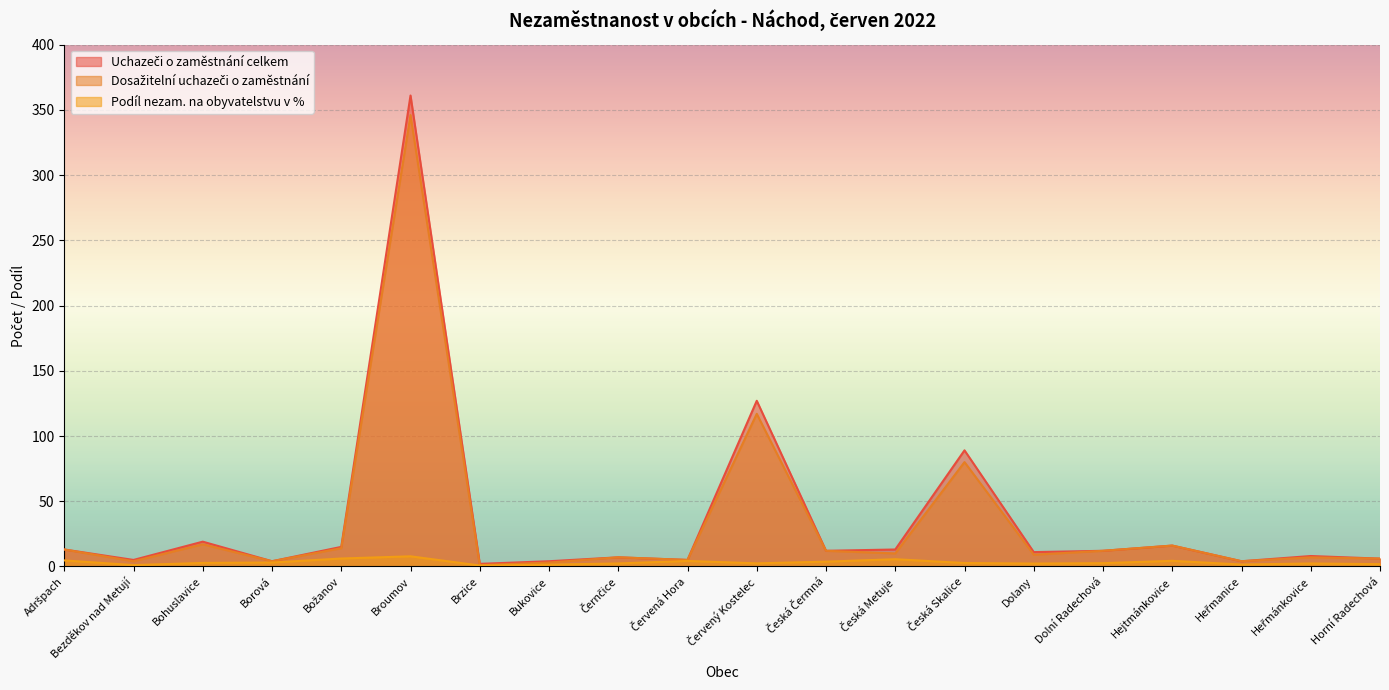

Read the Uchazeči o zaměstnání celkem value at Brzice.

2.0